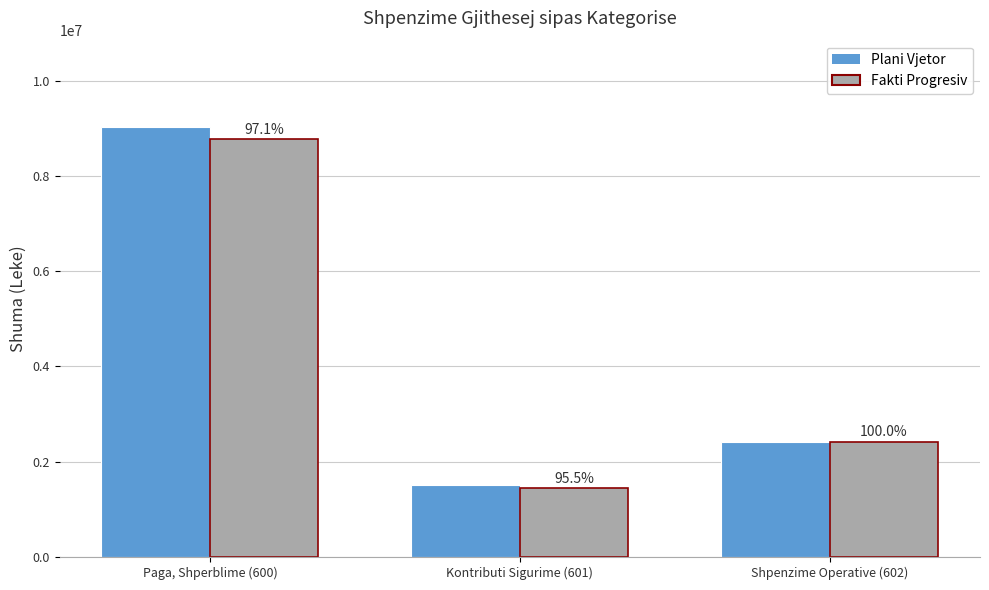

Reading left to right, what are all the values shown in this chart?

Plani Vjetor: 9030000	1517000	2420000
Fakti Progresiv: 8767961	1449340	2420000